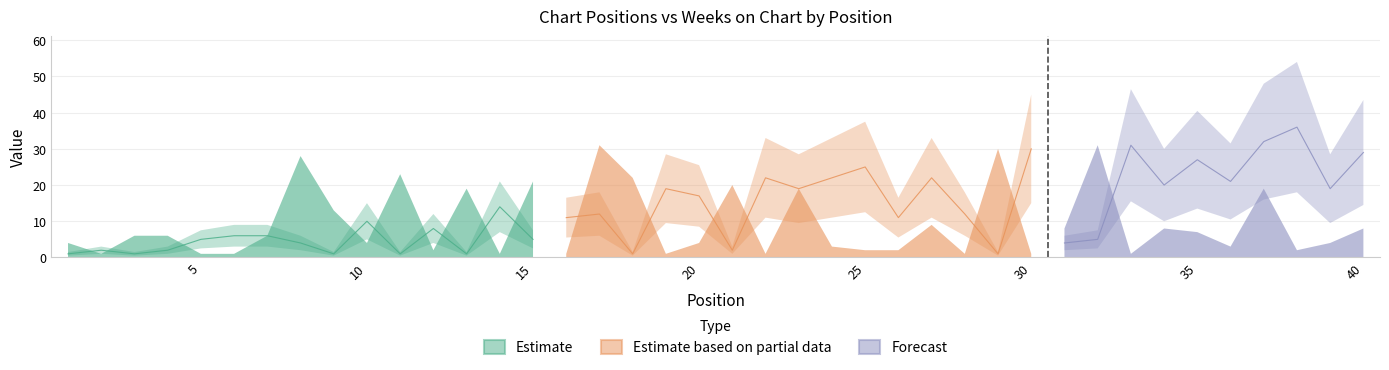

At which label does Peak Position reach its peak?

38